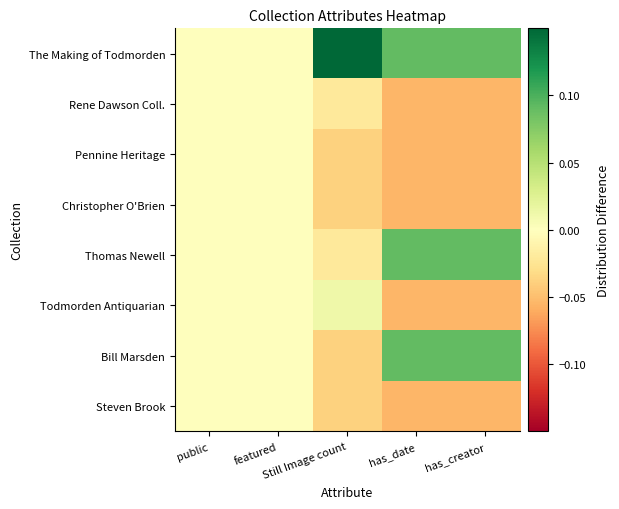

Reading left to right, extract all data points from this chart.

The Making of Todmorden: public=0.0	featured=0.0	Still Image count=0.2	has_date=0.1	has_creator=0.1
Rene Dawson Coll.: public=0.0	featured=0.0	Still Image count=-0.0	has_date=-0.1	has_creator=-0.1
Pennine Heritage: public=0.0	featured=0.0	Still Image count=-0.0	has_date=-0.1	has_creator=-0.1
Christopher O'Brien: public=0.0	featured=0.0	Still Image count=-0.0	has_date=-0.1	has_creator=-0.1
Thomas Newell: public=0.0	featured=0.0	Still Image count=-0.0	has_date=0.1	has_creator=0.1
Todmorden Antiquarian: public=0.0	featured=0.0	Still Image count=0.0	has_date=-0.1	has_creator=-0.1
Bill Marsden: public=0.0	featured=0.0	Still Image count=-0.0	has_date=0.1	has_creator=0.1
Steven Brook: public=0.0	featured=0.0	Still Image count=-0.0	has_date=-0.1	has_creator=-0.1